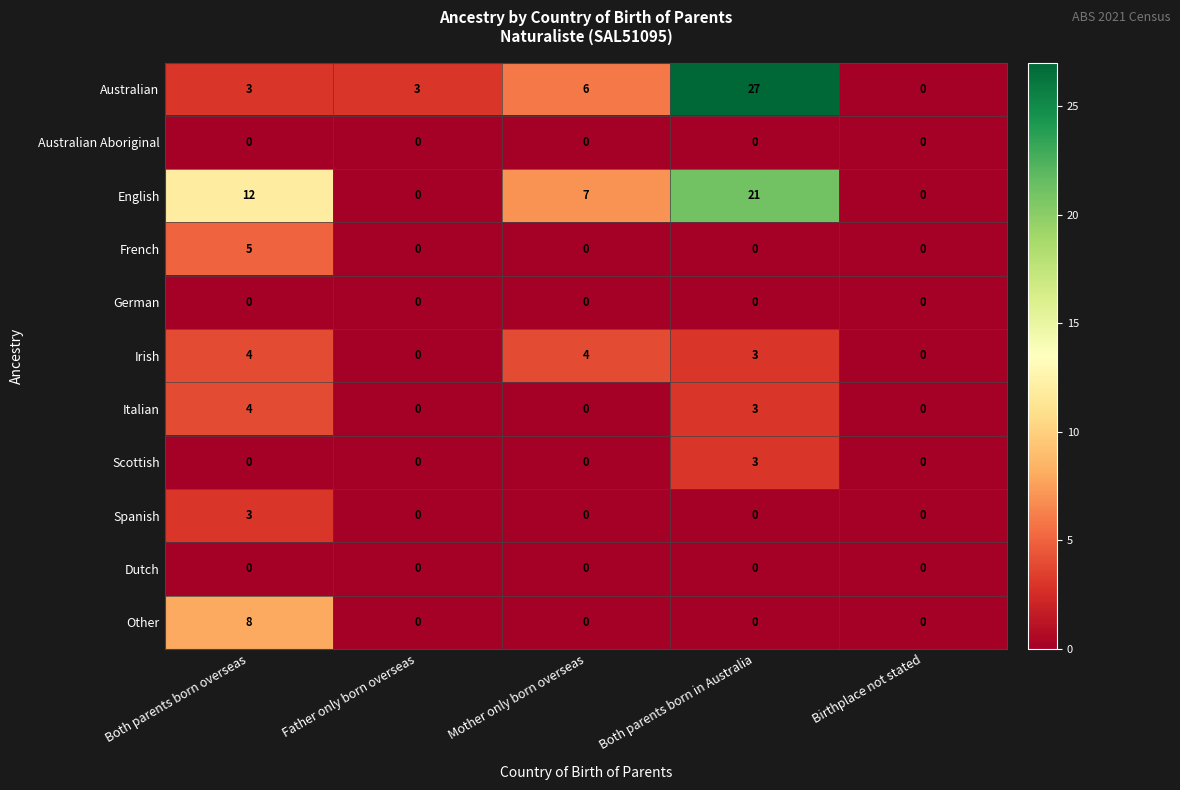

Count the Spanish values in the range 0 to 1.

4